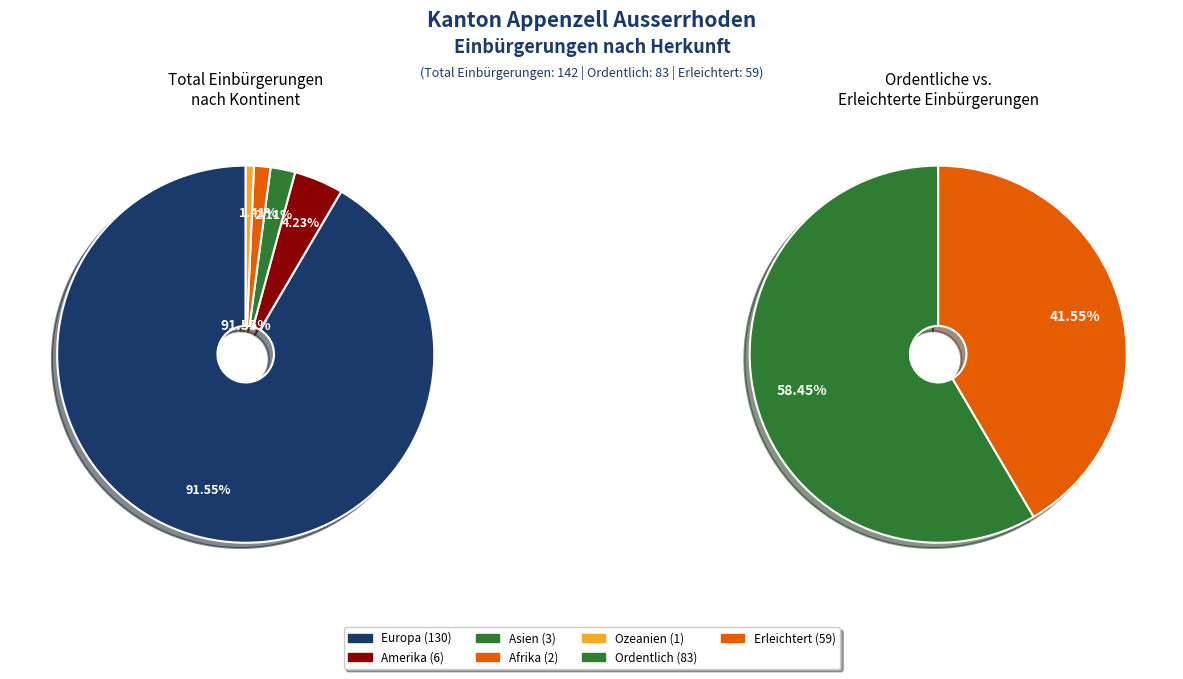

To the nearest percent, what percentage of the pie is Ozeanien?

1%